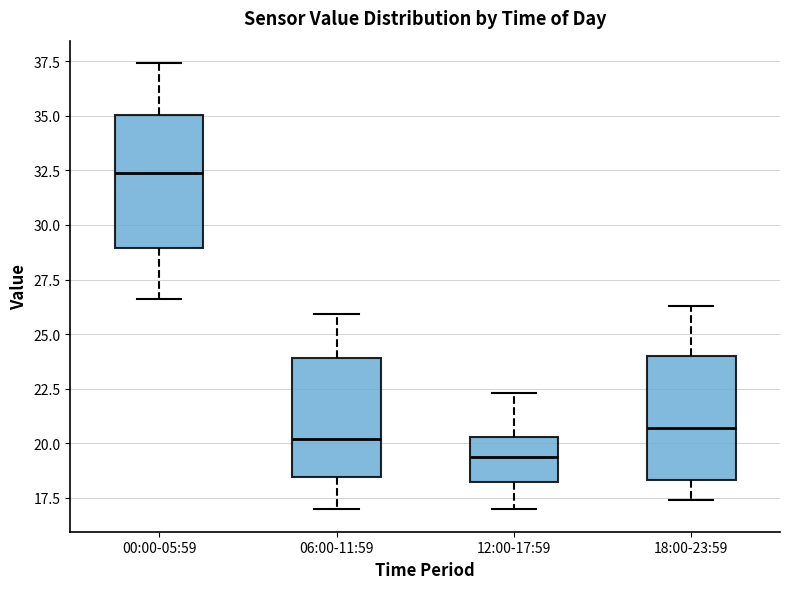

Where does the median line of the box for 12:00-17:59 sit on the y-axis? The values are not printed on the chart, so give them approximately, as read against the axis.

19.5